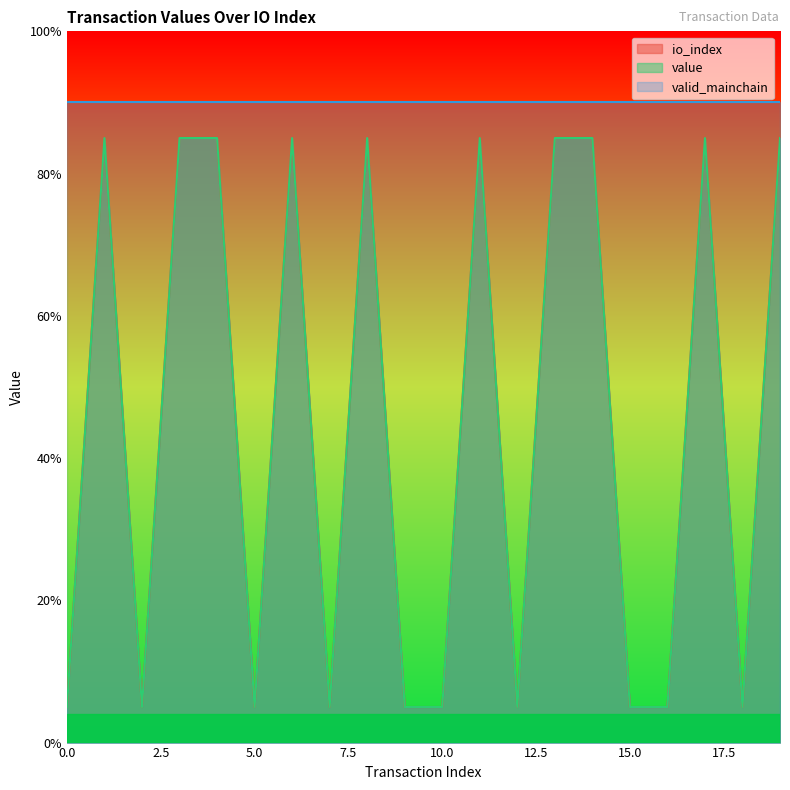

True or false: io_index and value intersect in this chart.

False